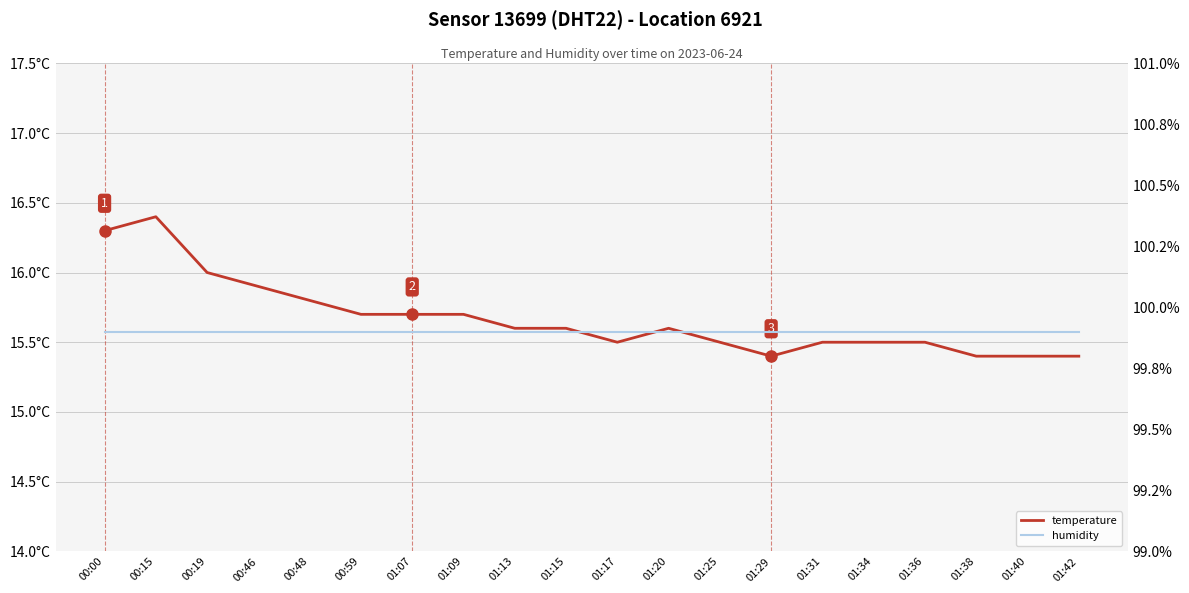

How many interior local valleys does the temperature series have?

2